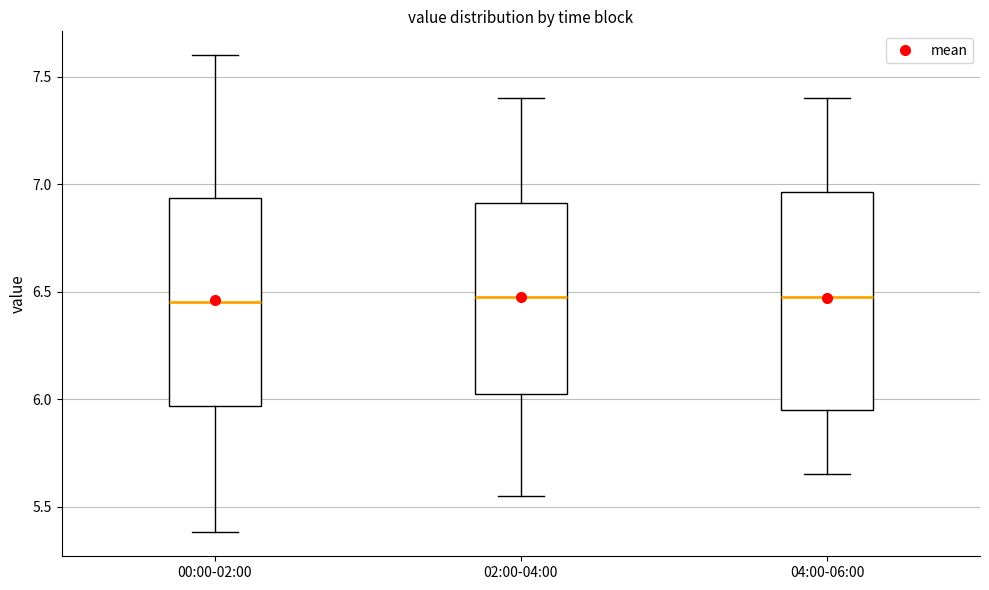

Where does the median line of the box for 02:00-04:00 sit on the y-axis? The values are not printed on the chart, so give them approximately, as read against the axis.

6.50